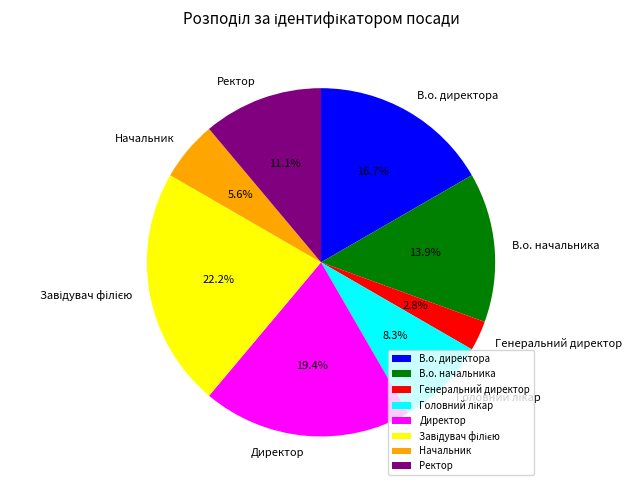

Is there any slice that represents more than half of the pie?

No